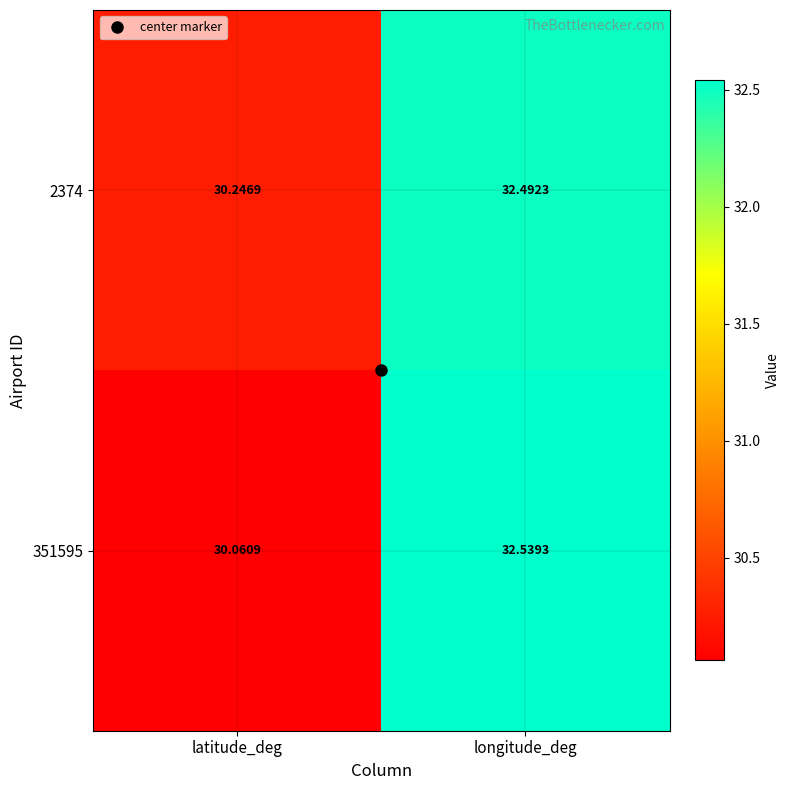

Which label corresponds to the smallest value in the chart?

latitude_deg